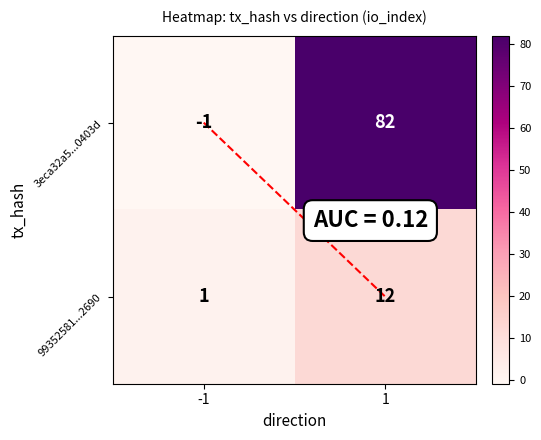

Is it true that 99352581...2690 equals 1 at -1?

True